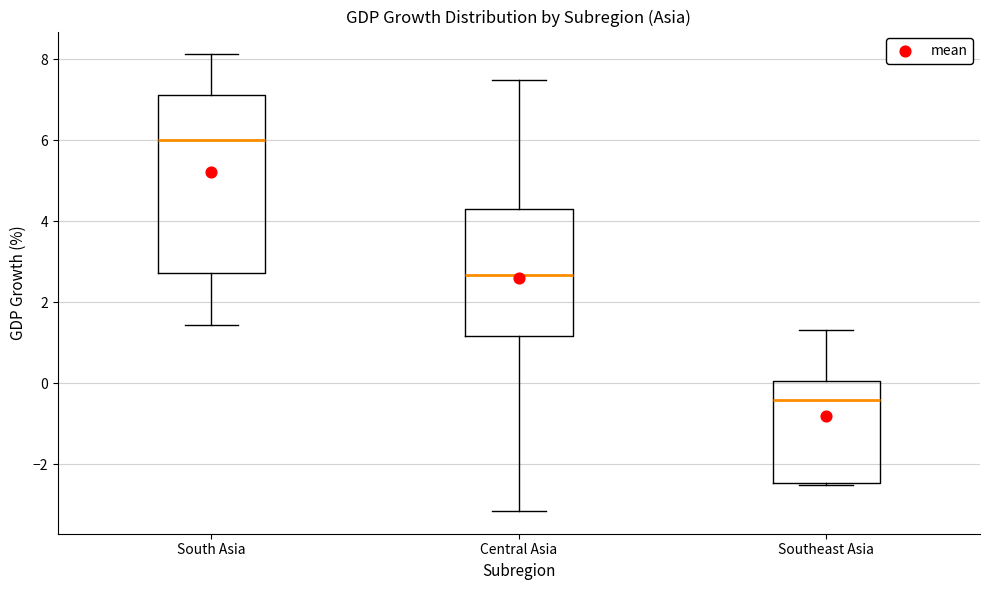

Reading left to right, read every box against the y-axis: the position of its median line, the range the box covers, and the ends of its whiskers. The values are not printed on the chart, so give them approximately, as read against the axis.

South Asia: median 6.0, box 2.8 to 7.2, whiskers 1.4 to 8.2
Central Asia: median 2.6, box 1.2 to 4.2, whiskers -3.2 to 7.4
Southeast Asia: median -0.4, box -2.4 to 0.0, whiskers -2.6 to 1.4